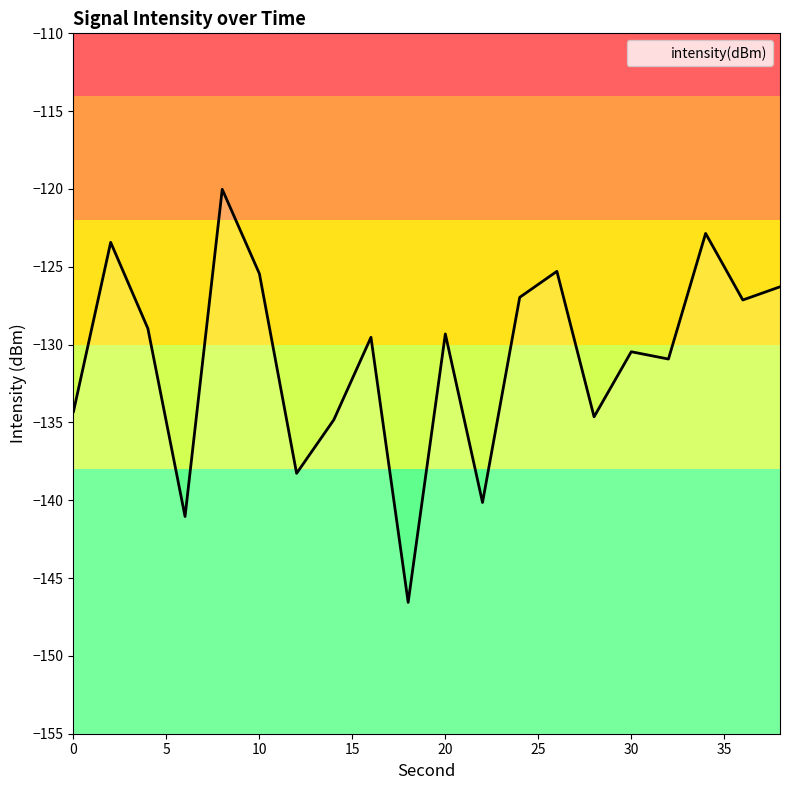

What is the maximum value shown in the chart?

-120.0